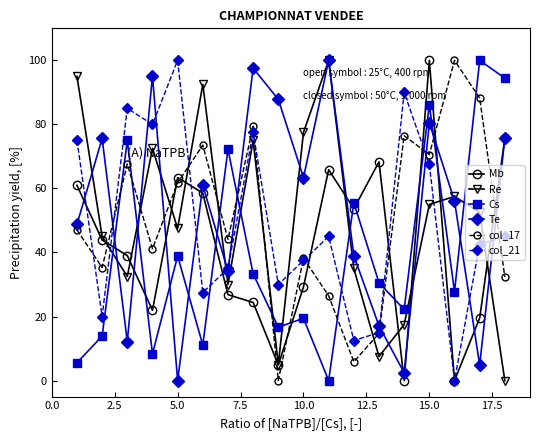

How many interior local peaks does the Mb series have?

4